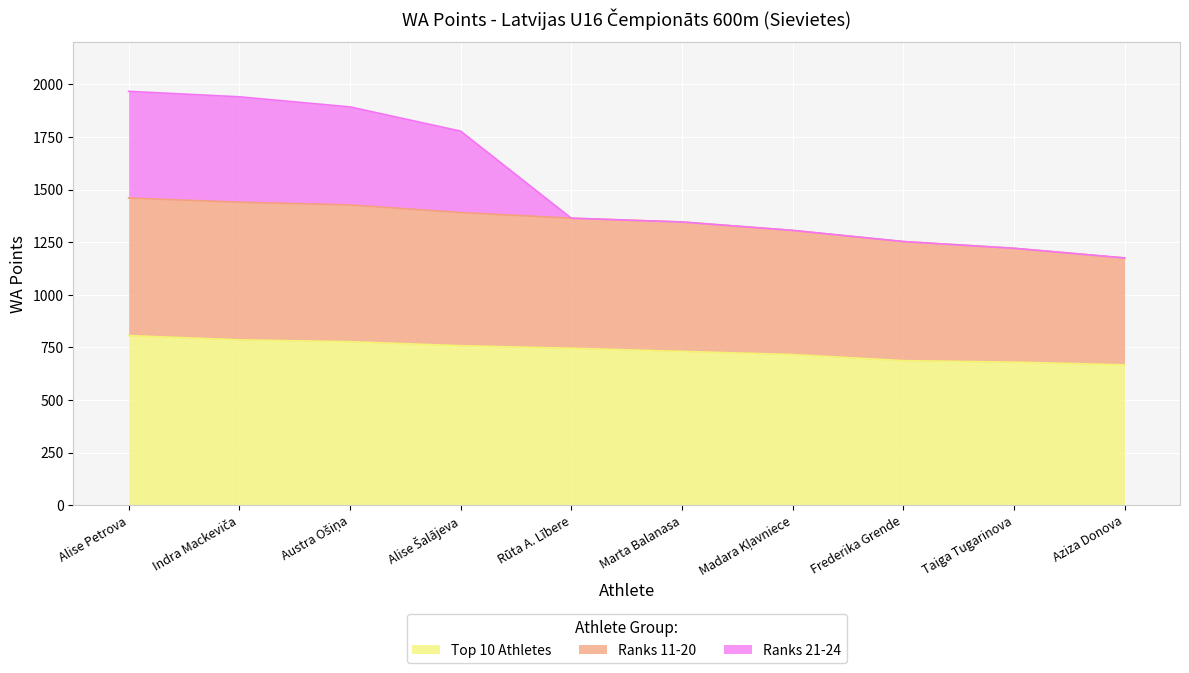

List the series in order of their peak value, lowest first.

Top 10 Athletes, Ranks 11-20, Ranks 21-24